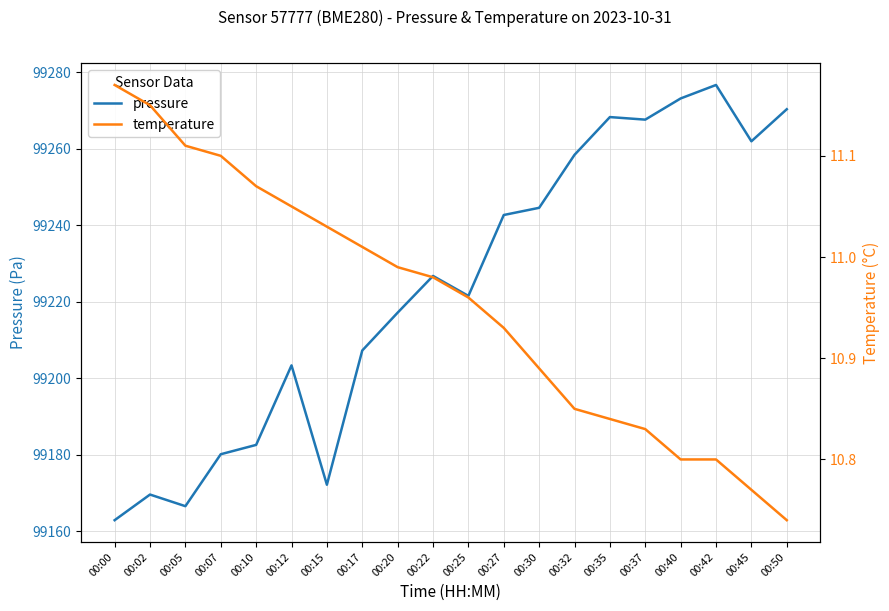

At how many categories does at least one series exceed 82361?

20